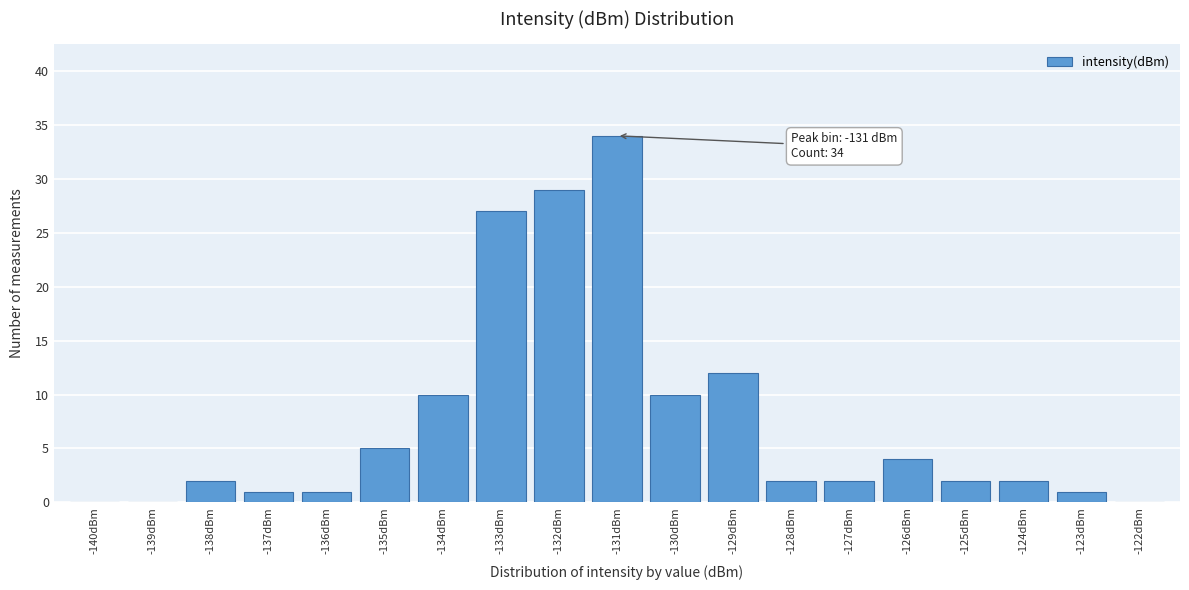

Reading left to right, list all the values displayed in this chart.

-140dBm=0	-139dBm=0	-138dBm=2	-137dBm=1	-136dBm=1	-135dBm=5	-134dBm=10	-133dBm=27	-132dBm=29	-131dBm=34	-130dBm=10	-129dBm=12	-128dBm=2	-127dBm=2	-126dBm=4	-125dBm=2	-124dBm=2	-123dBm=1	-122dBm=0